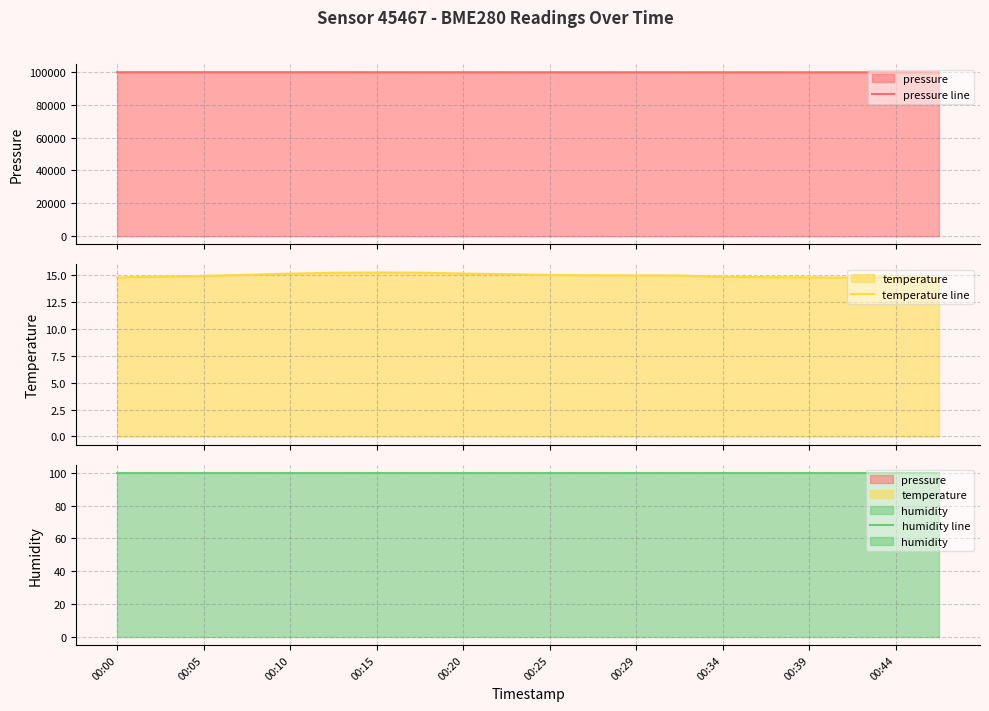

True or false: humidity line has more than 2 points higher than both neighbors.

False